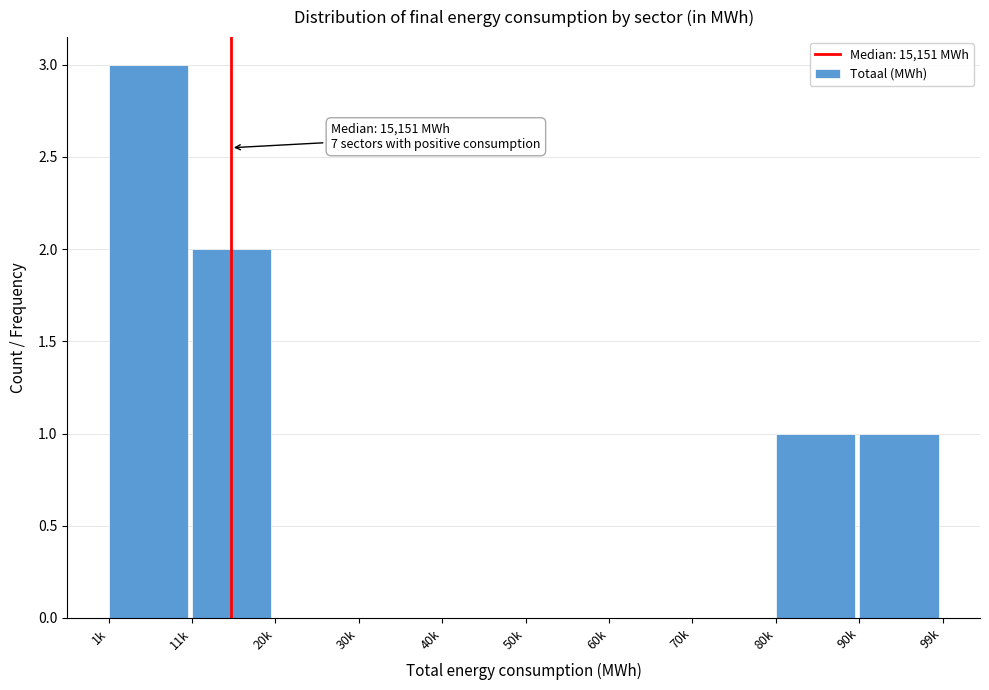

Reading left to right, extract all data points from this chart.

1k=3	11k=2	20k=0	30k=0	40k=0	50k=0	60k=0	70k=0	80k=1	90k=1